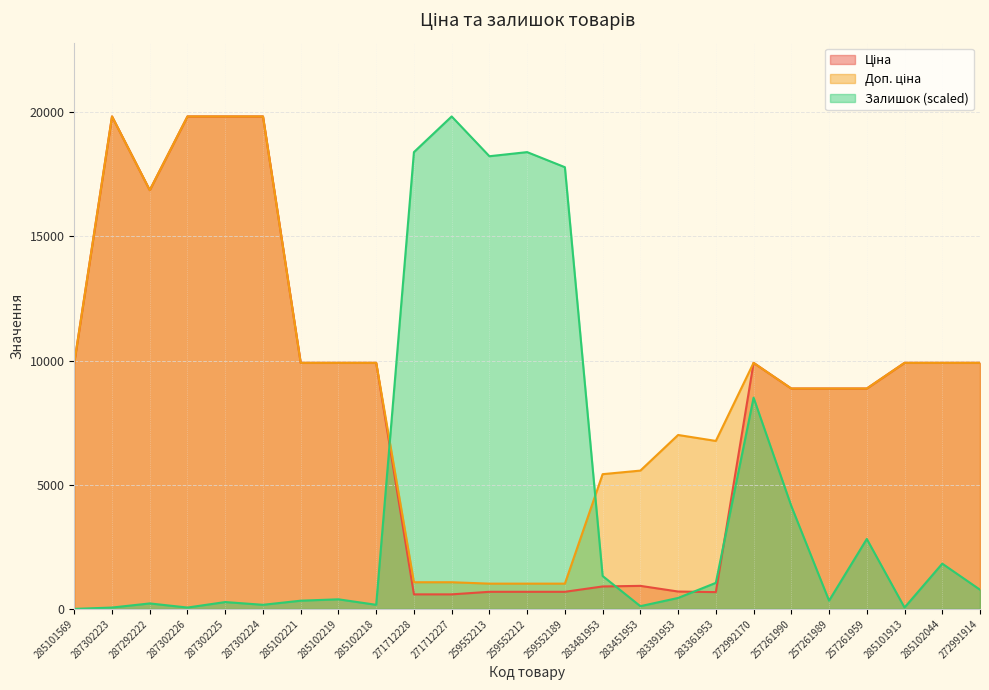

Between 257261990 and 287292222, which is larger?

287292222